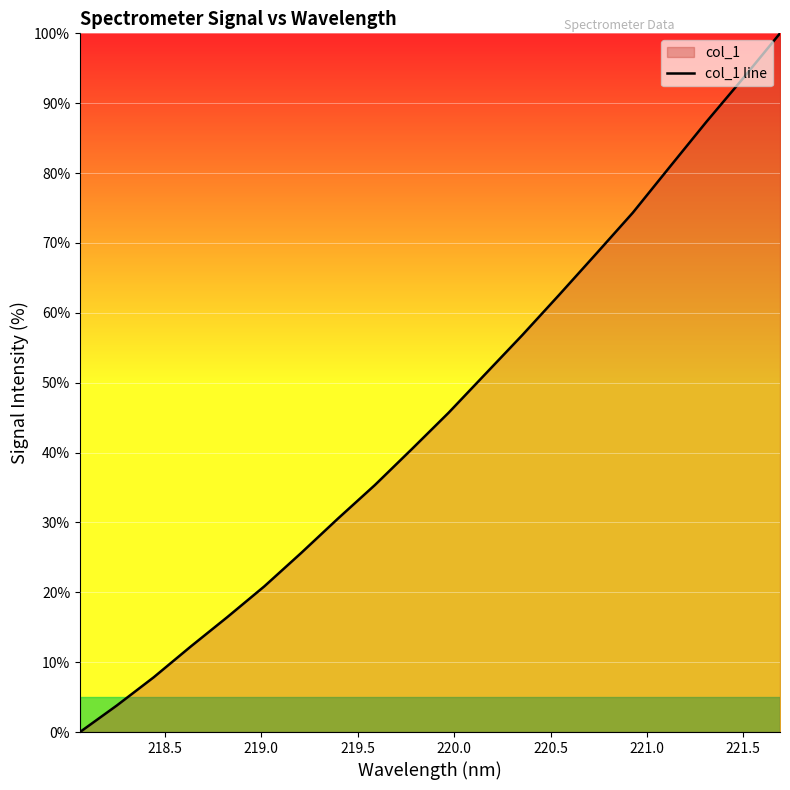

What is the maximum value shown in the chart?

100.0